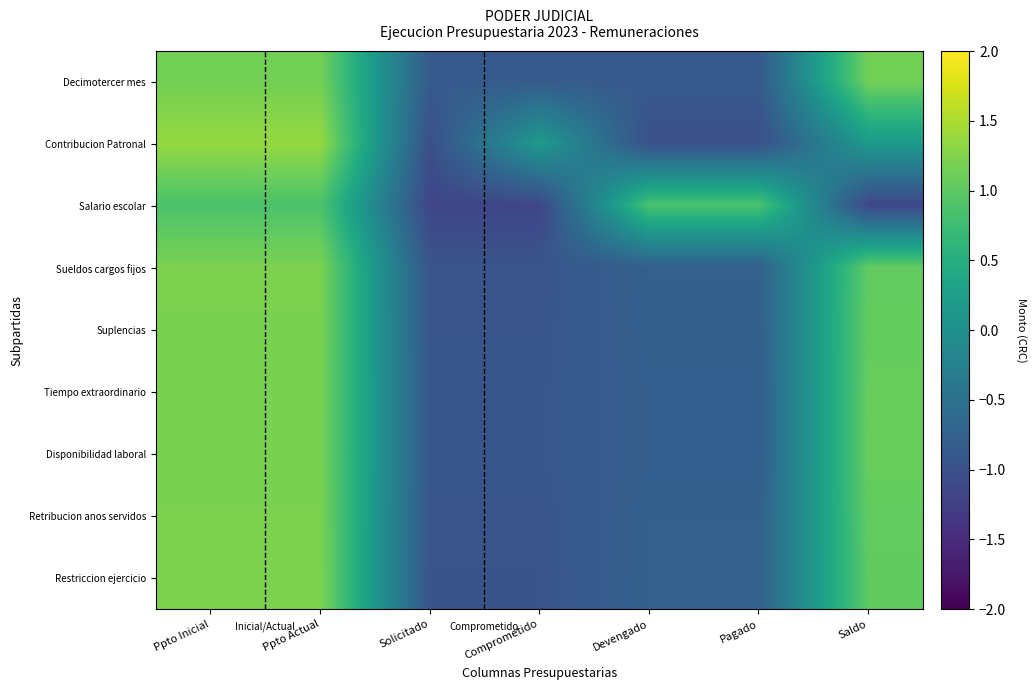

Reading right to left, list all the values displayed in this chart.

Decimotercer mes: Saldo=1.2	Pagado=-0.9	Devengado=-0.9	Comprometido=-0.9	Solicitado=-0.9	Ppto Actual=1.2	Ppto Inicial=1.2
Contribucion Patronal: Saldo=0.2	Pagado=-1.0	Devengado=-1.0	Comprometido=0.2	Solicitado=-1.0	Ppto Actual=1.4	Ppto Inicial=1.4
Salario escolar: Saldo=-1.1	Pagado=0.9	Devengado=0.9	Comprometido=-1.2	Solicitado=-1.2	Ppto Actual=0.9	Ppto Inicial=0.9
Sueldos cargos fijos: Saldo=1.0	Pagado=-0.8	Devengado=-0.8	Comprometido=-0.9	Solicitado=-0.9	Ppto Actual=1.2	Ppto Inicial=1.2
Suplencias: Saldo=1.1	Pagado=-0.8	Devengado=-0.8	Comprometido=-0.9	Solicitado=-0.9	Ppto Actual=1.2	Ppto Inicial=1.2
Tiempo extraordinario: Saldo=1.1	Pagado=-0.8	Devengado=-0.8	Comprometido=-0.9	Solicitado=-0.9	Ppto Actual=1.2	Ppto Inicial=1.2
Disponibilidad laboral: Saldo=1.1	Pagado=-0.8	Devengado=-0.8	Comprometido=-0.9	Solicitado=-0.9	Ppto Actual=1.2	Ppto Inicial=1.2
Retribucion anos servidos: Saldo=1.0	Pagado=-0.8	Devengado=-0.8	Comprometido=-0.9	Solicitado=-0.9	Ppto Actual=1.2	Ppto Inicial=1.2
Restriccion ejercicio: Saldo=1.0	Pagado=-0.8	Devengado=-0.8	Comprometido=-1.0	Solicitado=-1.0	Ppto Actual=1.2	Ppto Inicial=1.2